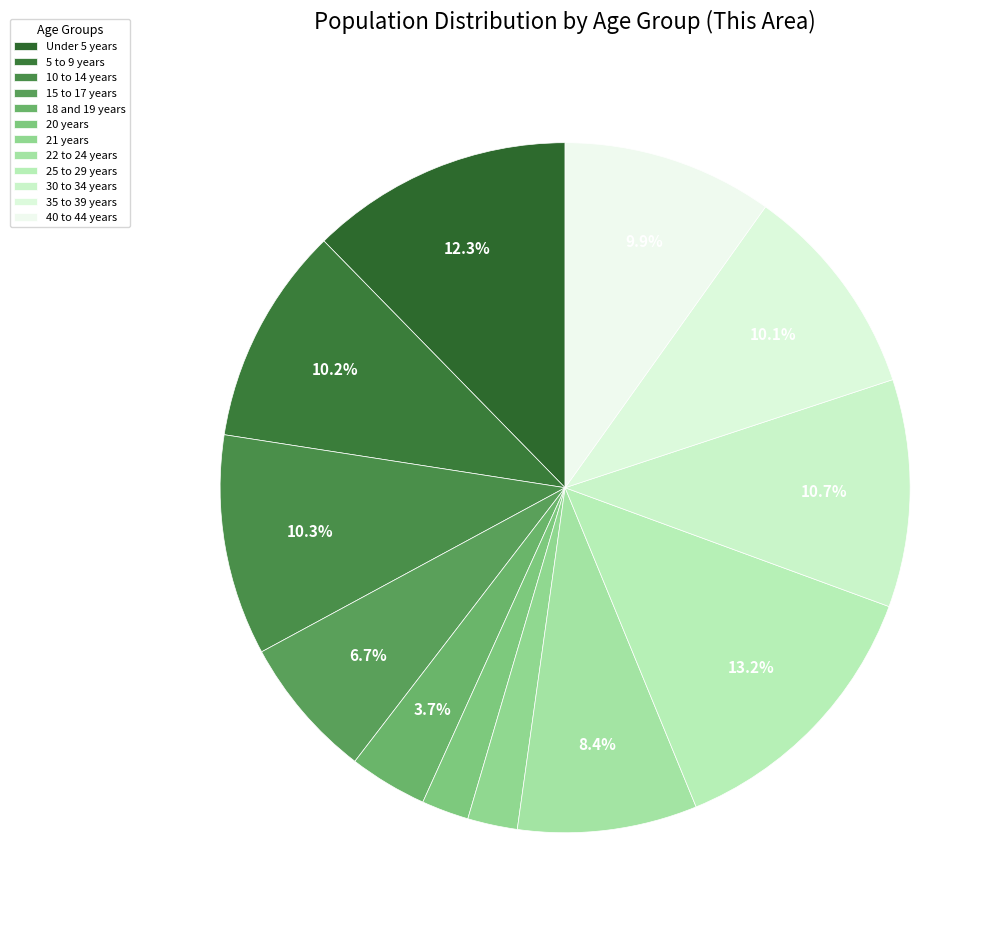

Which has a higher value, 15 to 17 years or 5 to 9 years?

5 to 9 years